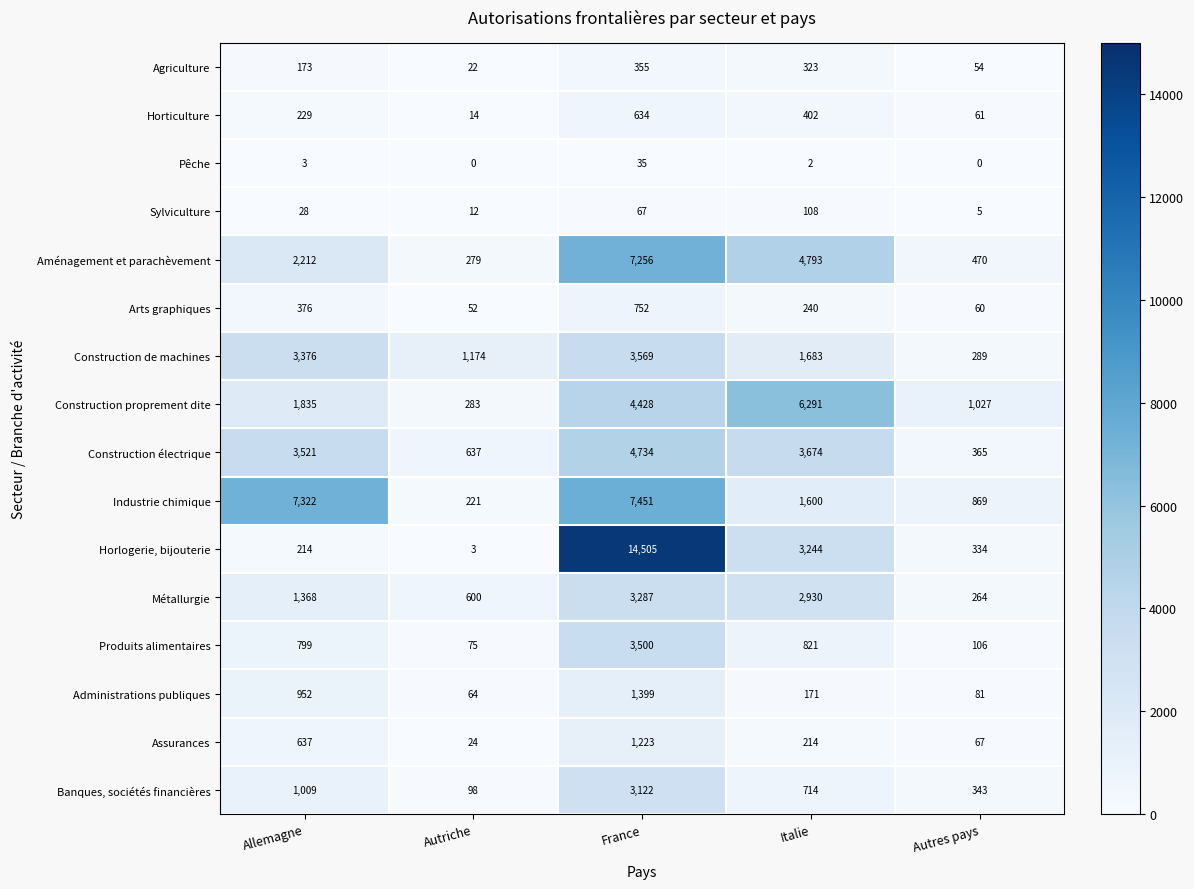

What is the average value of the Construction proprement dite series?

2773